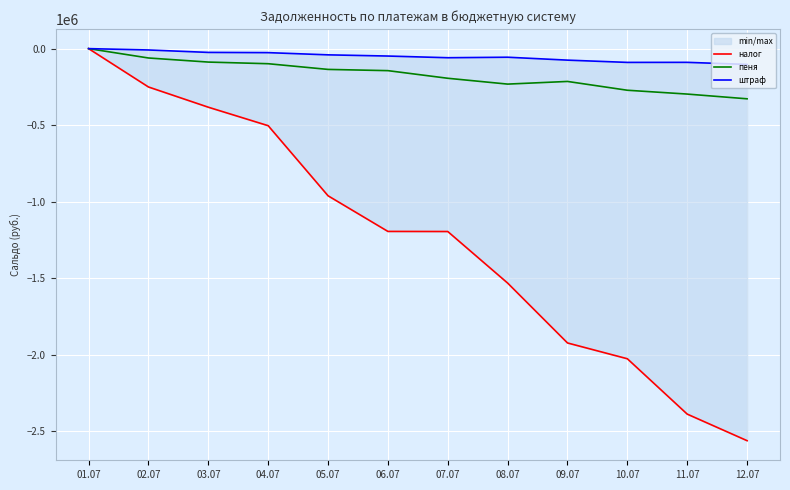

Reading left to right, list all the values displayed in this chart.

налог: 01.07=0.0	02.07=-250606.8	03.07=-382828.0	04.07=-503599.1	05.07=-961577.9	06.07=-1194471.9	07.07=-1195090.9	08.07=-1531970.0	09.07=-1923305.4	10.07=-2026567.1	11.07=-2388321.8	12.07=-2561857.5
пеня: 01.07=0.0	02.07=-61177.6	03.07=-87898.7	04.07=-98646.5	05.07=-135842.5	06.07=-143894.1	07.07=-193742.6	08.07=-231819.6	09.07=-214444.6	10.07=-271984.9	11.07=-296985.4	12.07=-327901.8
штраф: 01.07=0.0	02.07=-8819.4	03.07=-24730.7	04.07=-26236.5	05.07=-40672.5	06.07=-48469.0	07.07=-59462.9	08.07=-56178.5	09.07=-75209.2	10.07=-89995.9	11.07=-89675.2	12.07=-103316.8